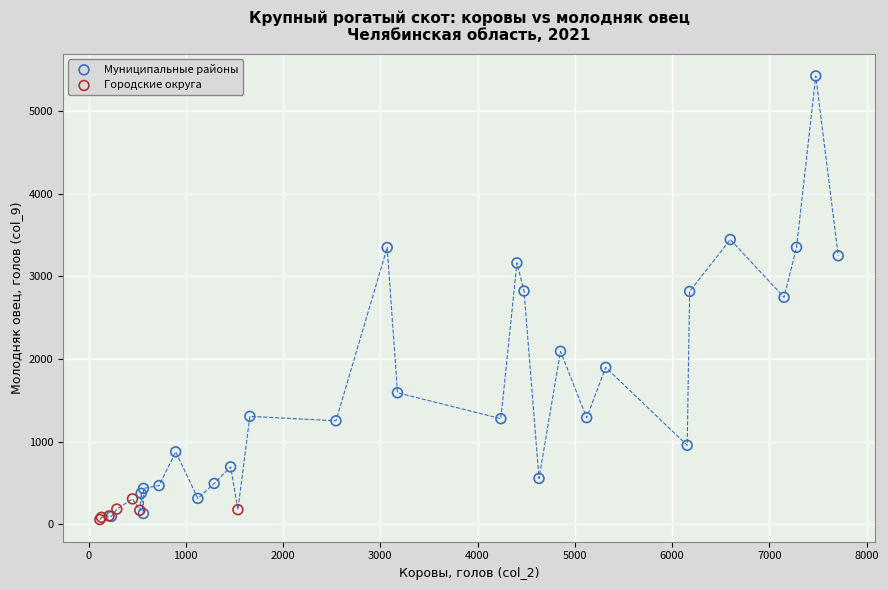

Which series has the widest spread of Y values?

Муниципальные районы